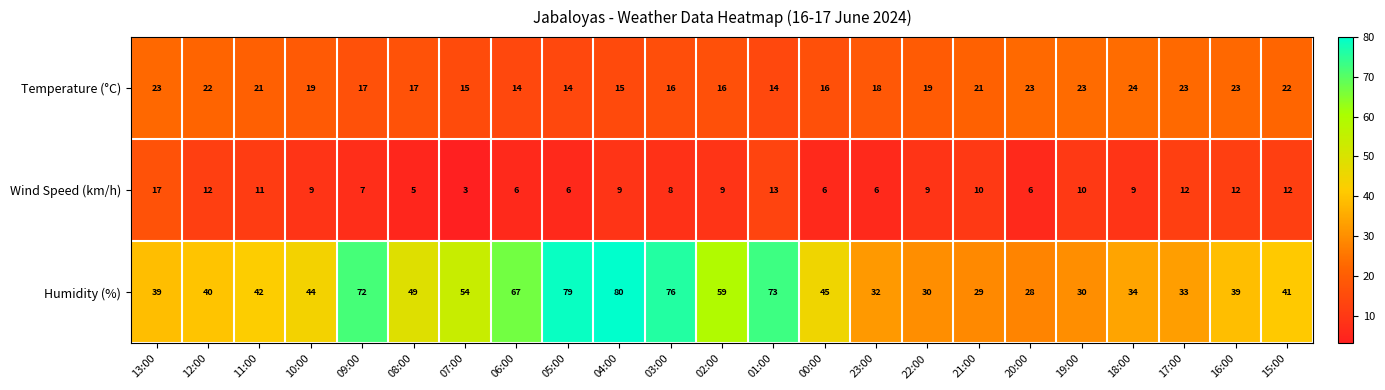

What is the average value of the Humidity (%) series?

48